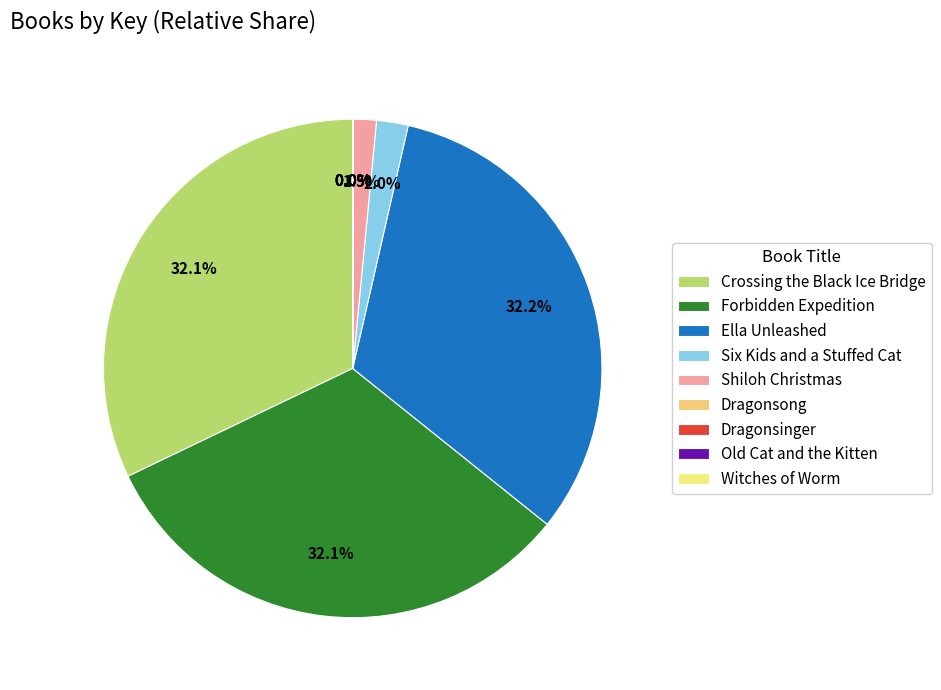

Does Dragonsinger represent more than half of the total?

No